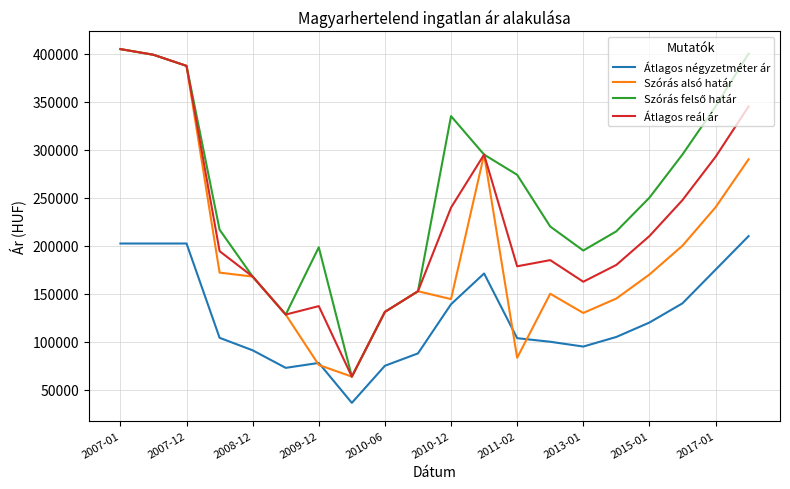

What is the maximum value shown in the chart?

404747